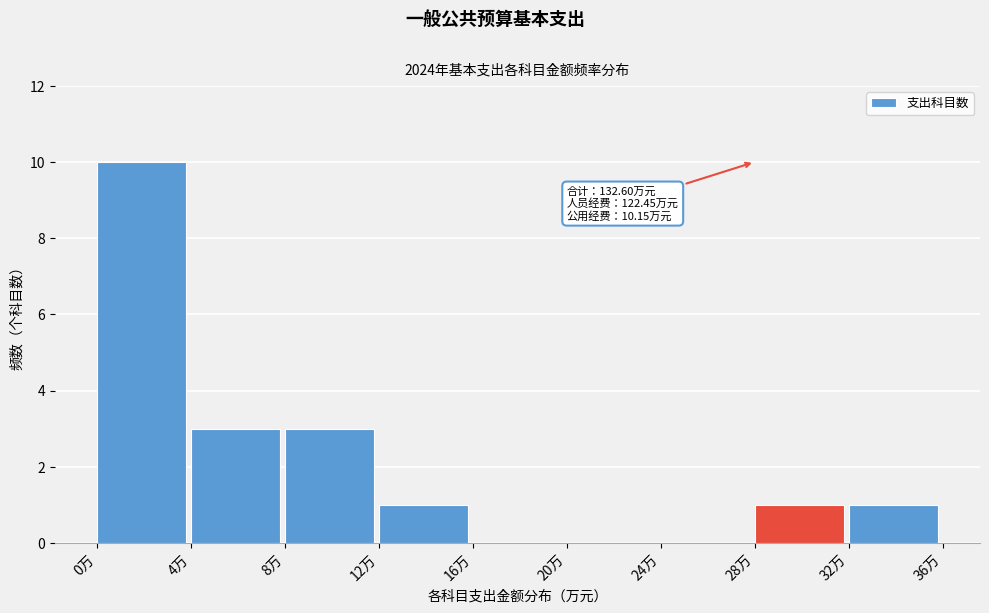

Over which range of the x-axis is the bar tallest?

0 to 4